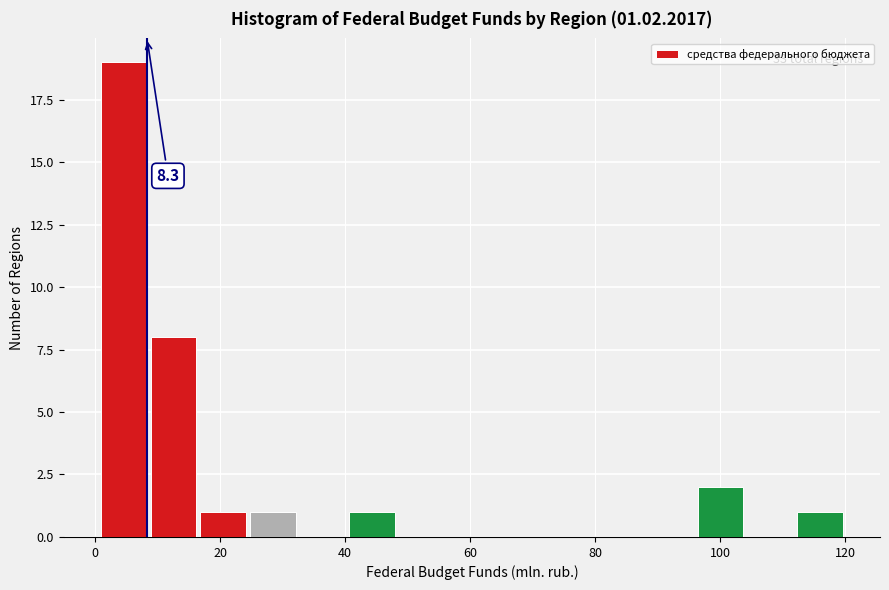

Around what value on the x-axis is the tallest bar? Give the approximate position of its centre, as read against the axis.

4